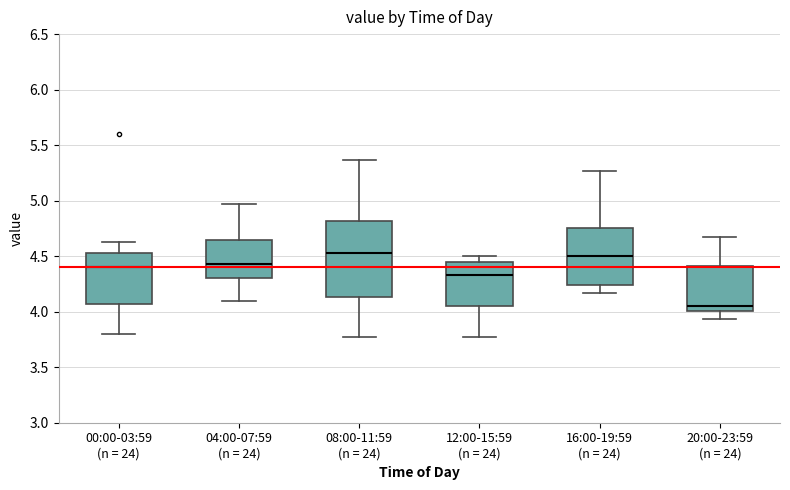

Comparing the boxes themselves (not the whiskers), which one is the tallest?

08:00-11:59 (n = 24)